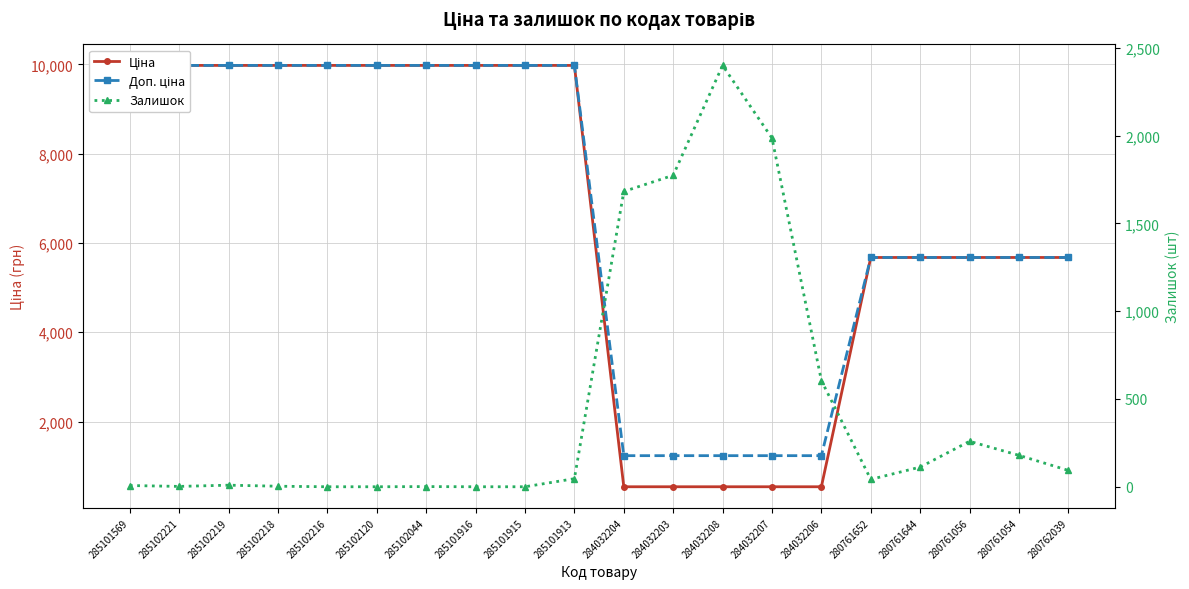

In Залишок, how many points are lower than both neighbors (excluding endpoints)?

2